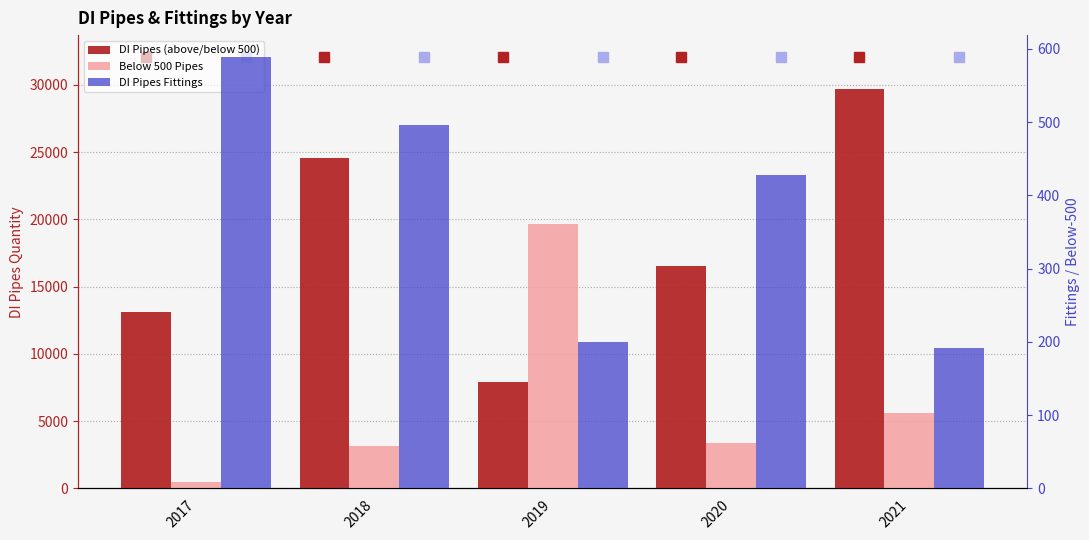

Which series changed the most between 2017 and 2021?

DI Pipes (above/below 500)